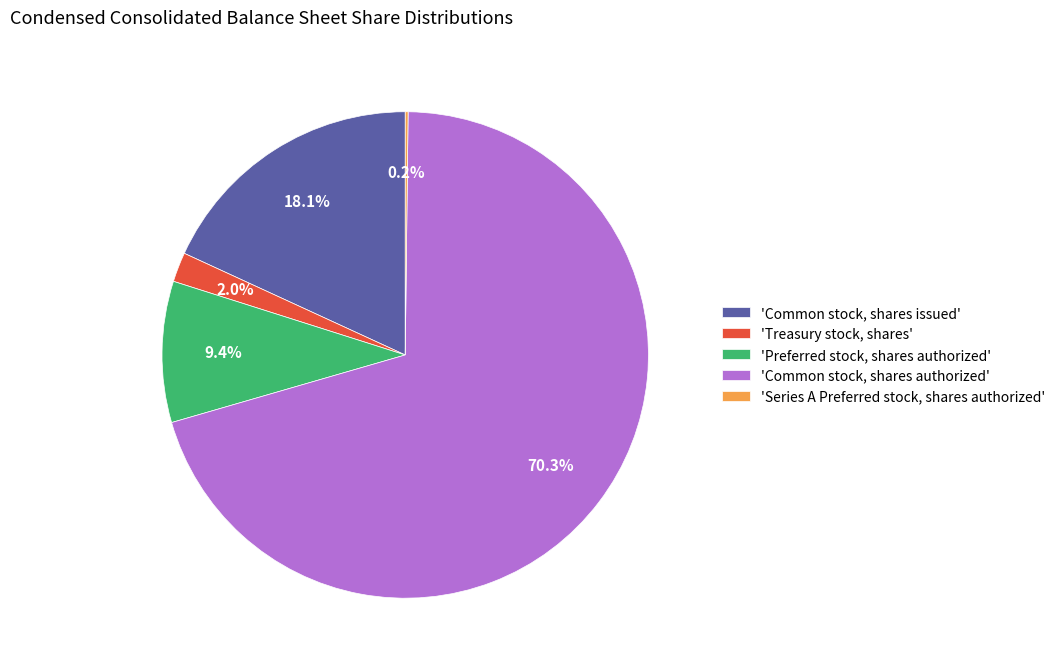

What is the largest slice in the pie chart?

'Common stock, shares authorized'